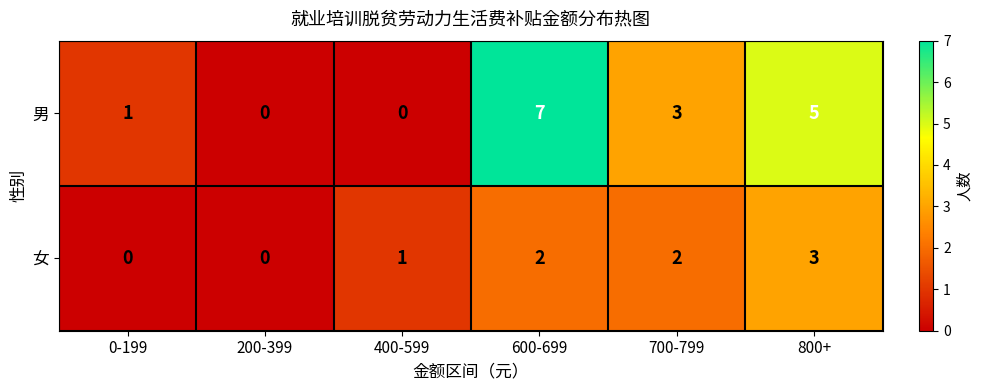

Which series has the largest total across all categories?

男